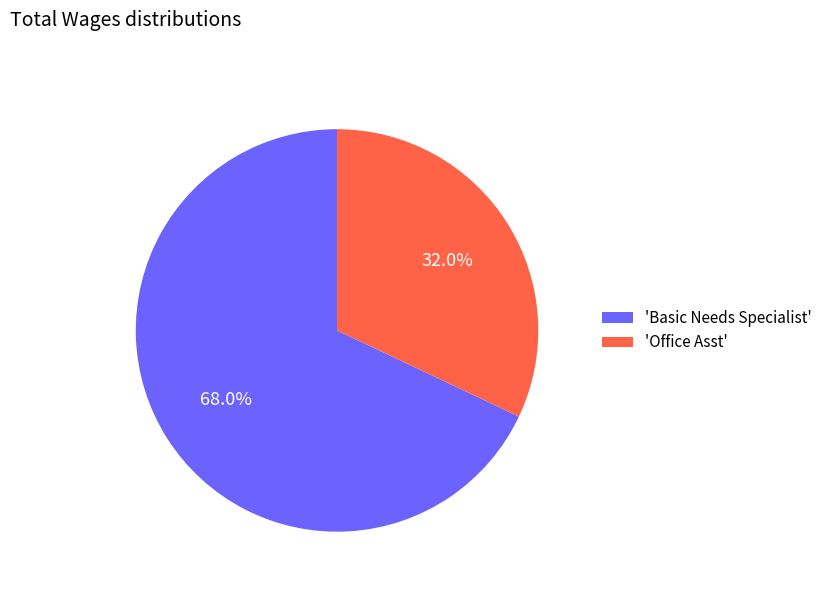

Which category accounts for the majority?

'Basic Needs Specialist'